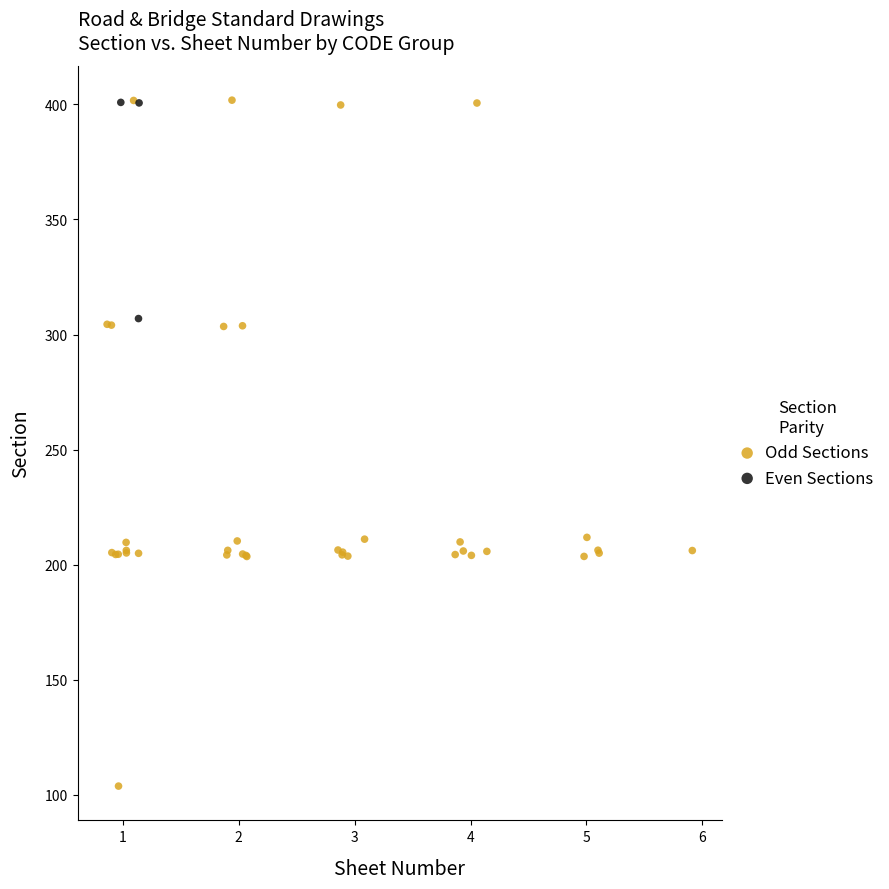

Which series reaches the minimum Y coordinate?

Odd Sections